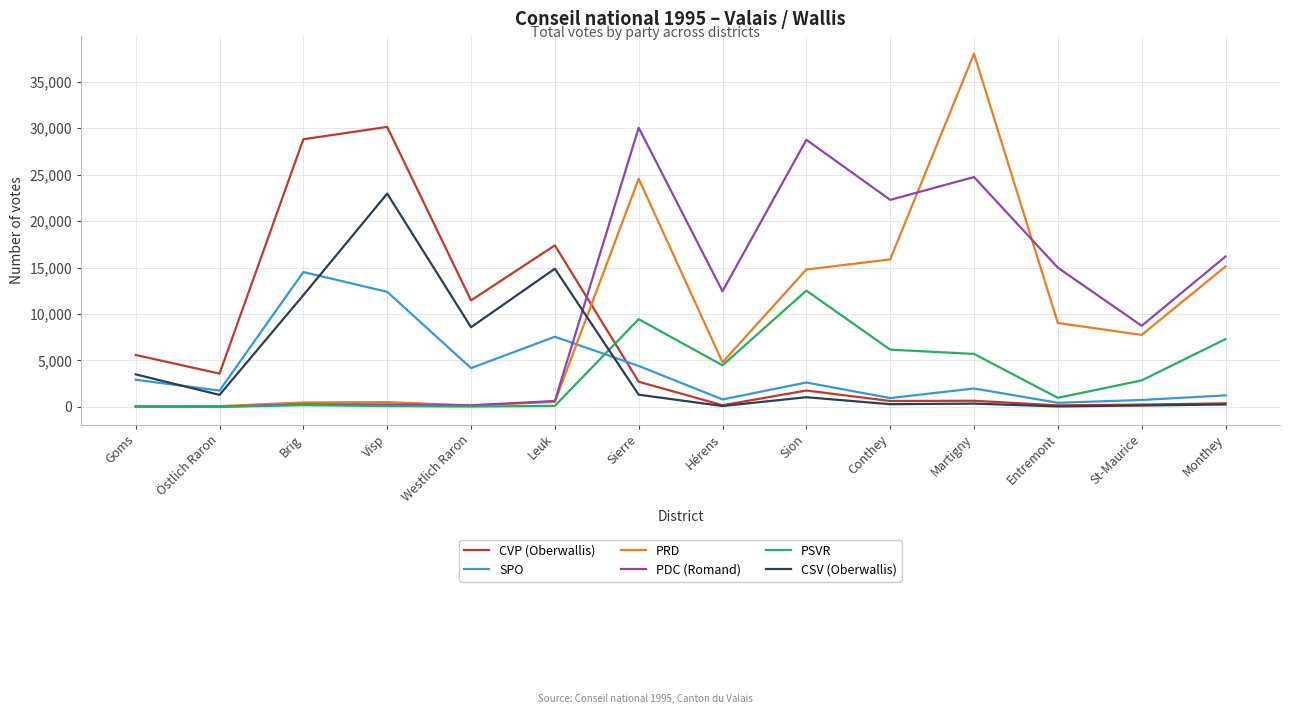

Which series ends up on top after the final intersection of SPO and PDC (Romand)?

PDC (Romand)